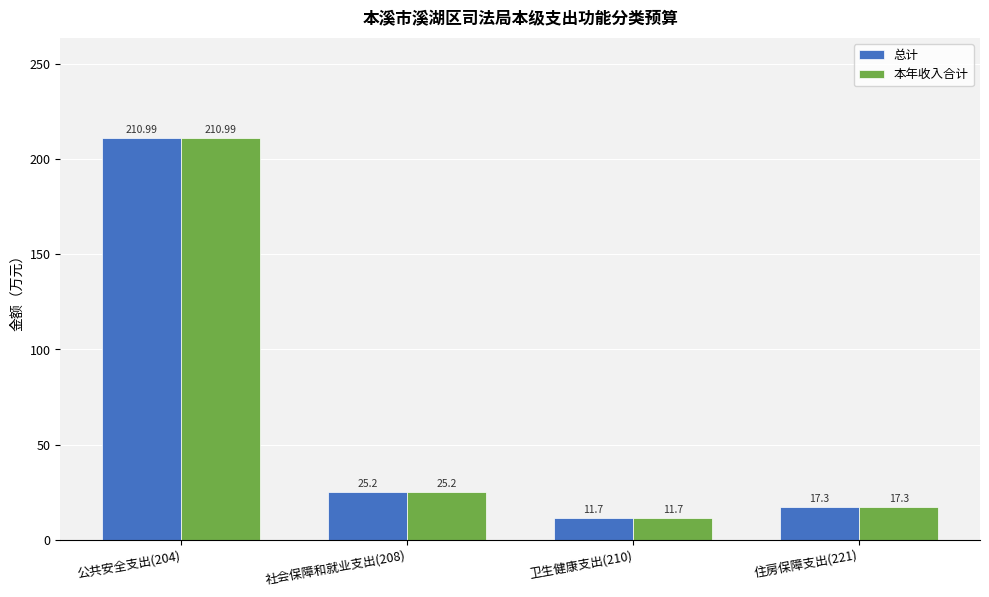

Is it true that 本年收入合计 equals 11.7 at 卫生健康支出(210)?

True